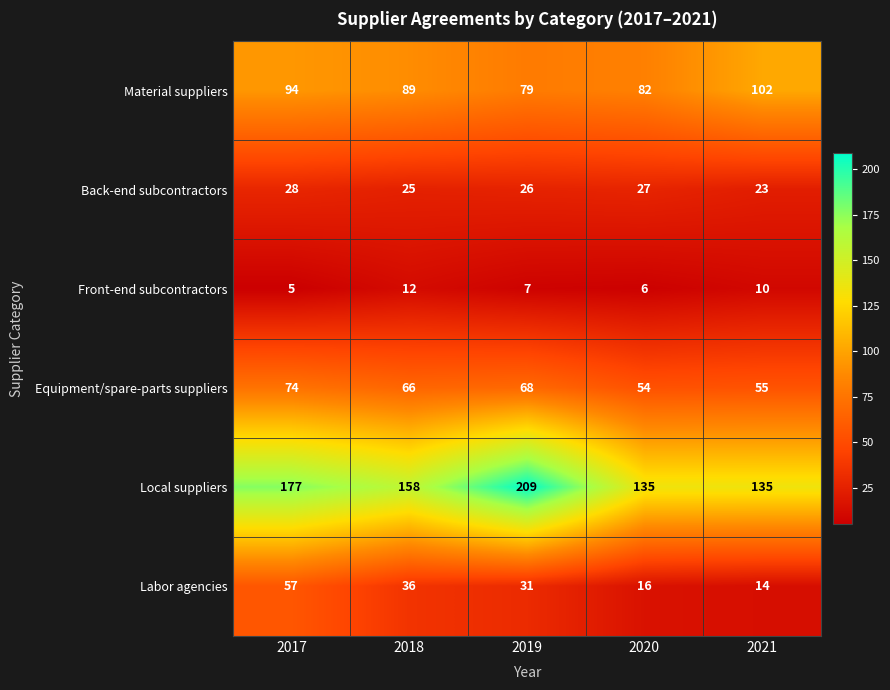

Rank the series by their maximum value, from lowest to highest.

Front-end subcontractors, Back-end subcontractors, Labor agencies, Equipment/spare-parts suppliers, Material suppliers, Local suppliers